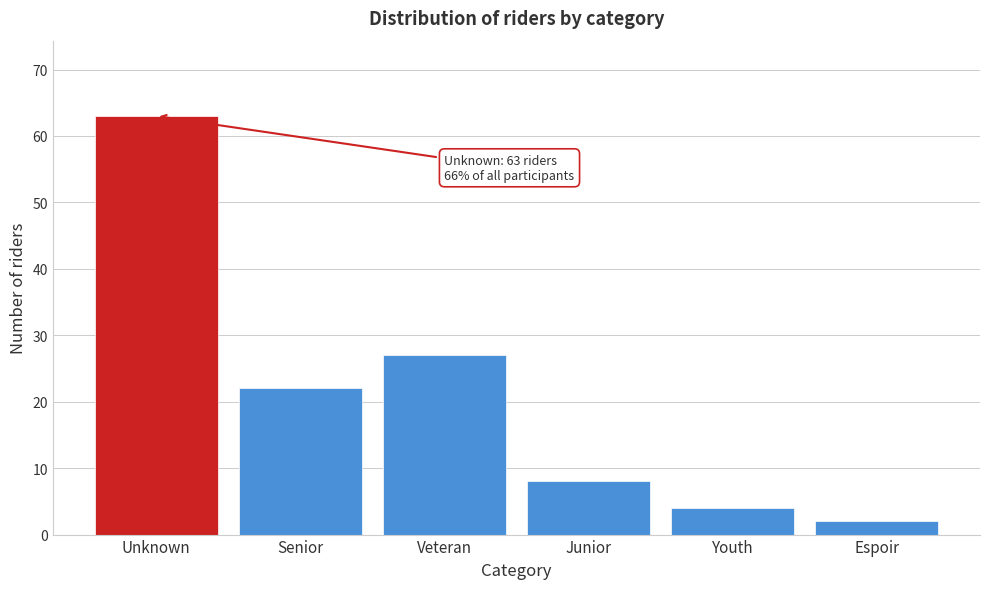

Reading left to right, what are all the values shown in this chart?

63	22	27	8	4	2